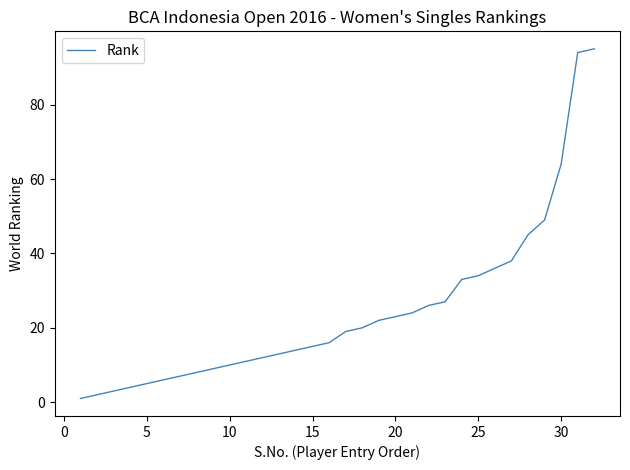

What is the difference between the maximum and minimum values?

94